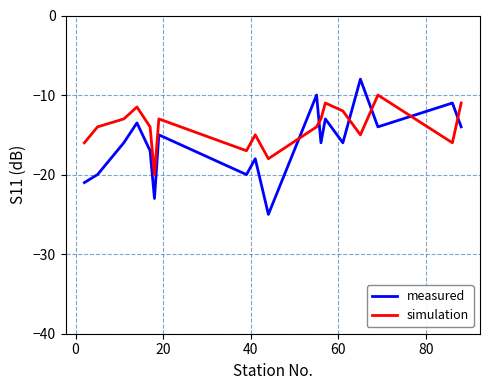

Which series has the largest total across all categories?

simulation